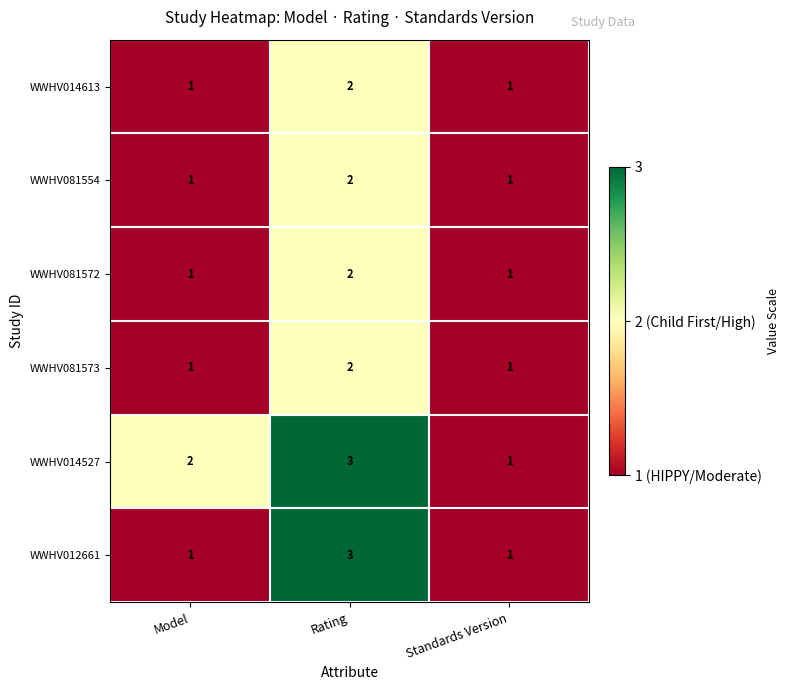

What is the total value across all series at Model?

7